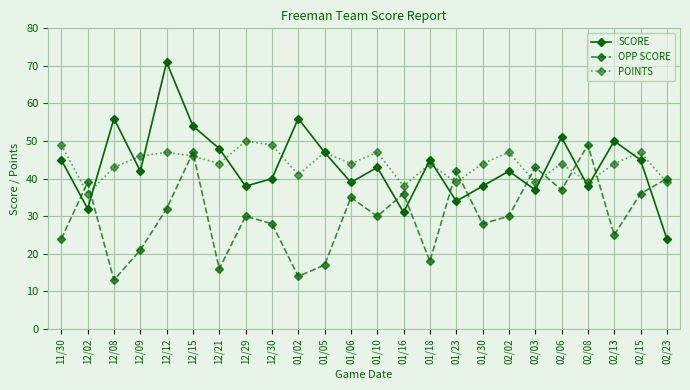

How many times do OPP SCORE and SCORE cross each other?

11